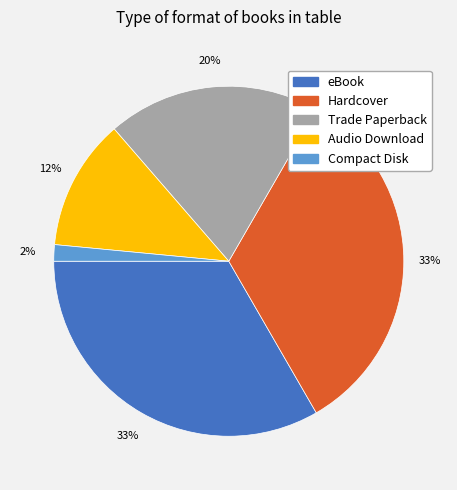

To the nearest percent, what portion does Trade Paperback represent?

20%